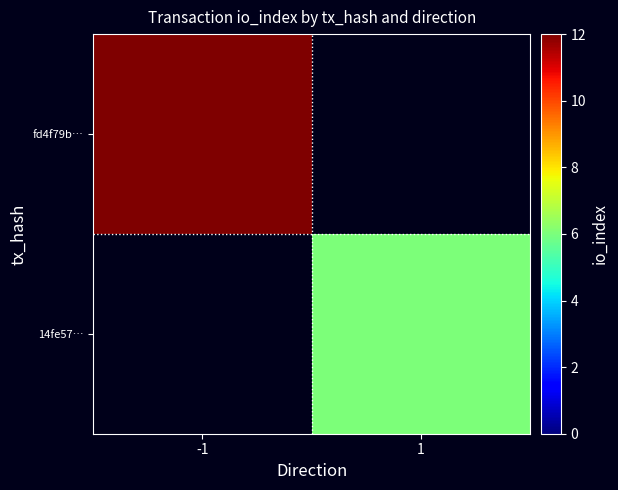

How many data points does each series have?

2